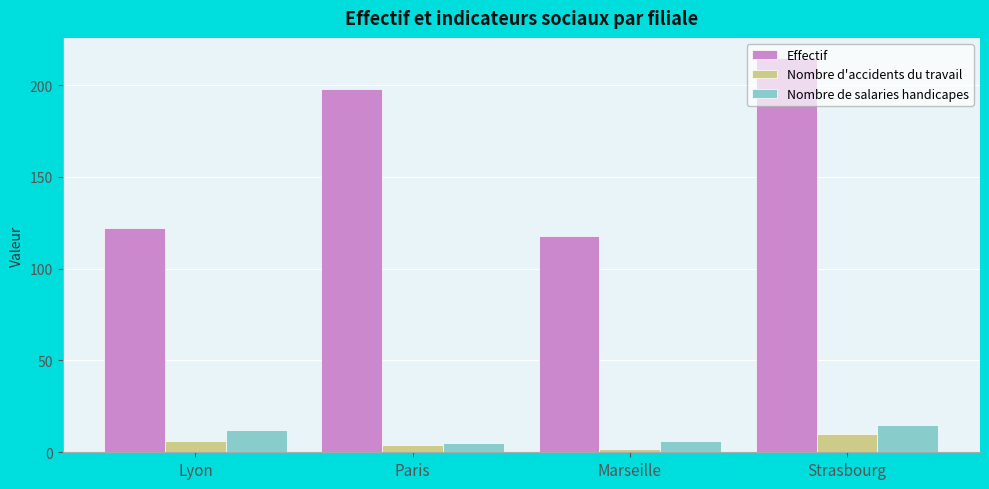

The Nombre de salaries handicapes series shows 20 at Lyon. True or false?

False